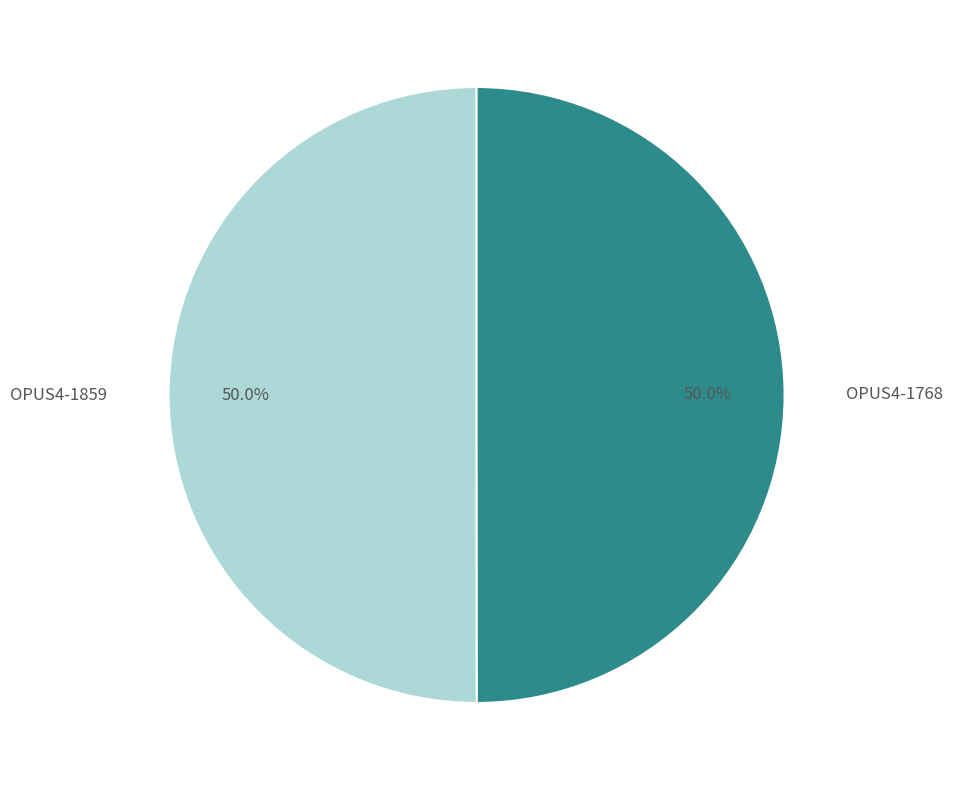

How many segments does this pie chart have?

2